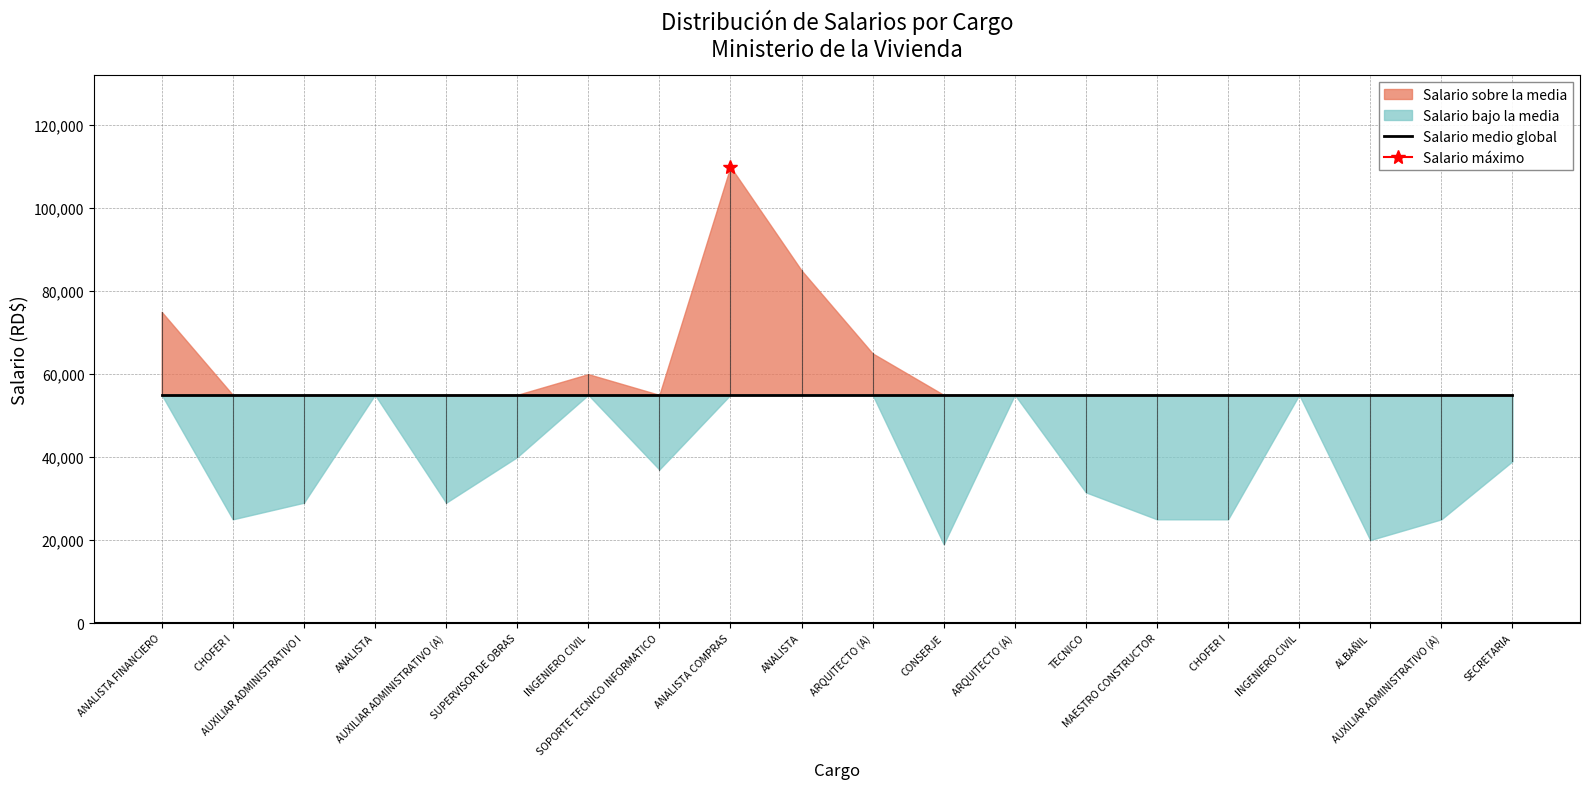

Rank the categories by value from highest to lowest.

ANALISTA COMPRAS, ANALISTA, ANALISTA FINANCIERO, ARQUITECTO (A), INGENIERO CIVIL, ANALISTA, ARQUITECTO (A), INGENIERO CIVIL, SUPERVISOR DE OBRAS, SECRETARIA, SOPORTE TECNICO INFORMATICO, TECNICO, AUXILIAR ADMINISTRATIVO I, AUXILIAR ADMINISTRATIVO (A), CHOFER I, MAESTRO CONSTRUCTOR, CHOFER I, AUXILIAR ADMINISTRATIVO (A), ALBAÑIL, CONSERJE